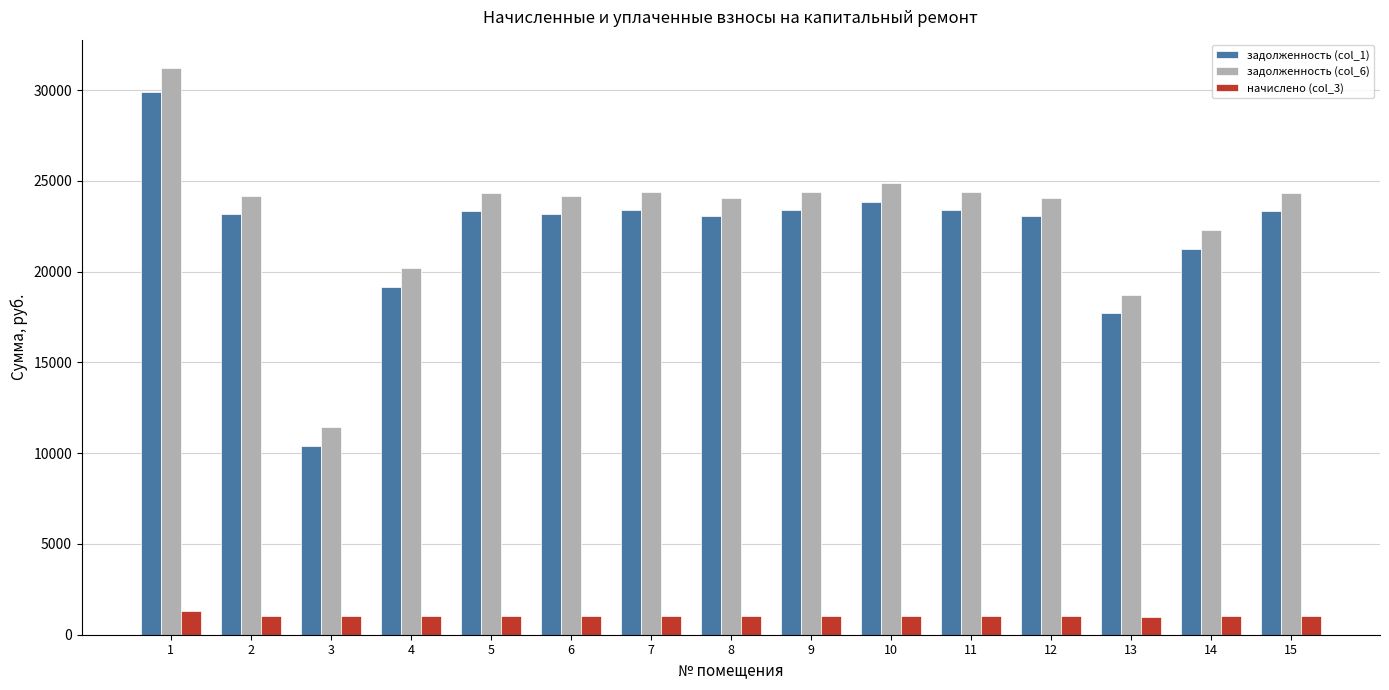

How many bars are there in each group?

3